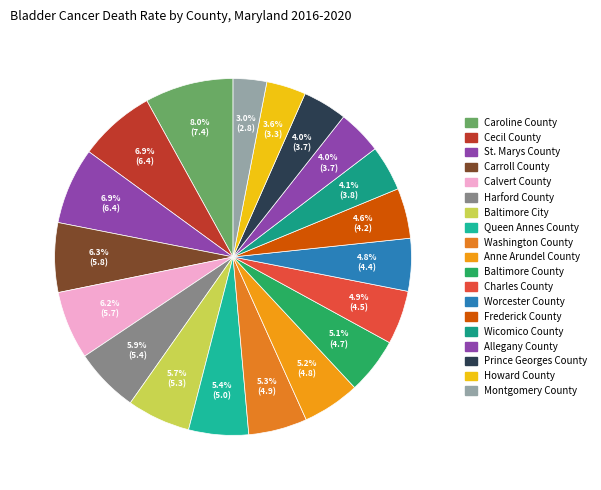

What percentage is the Cecil County slice, to the nearest percent?

7%